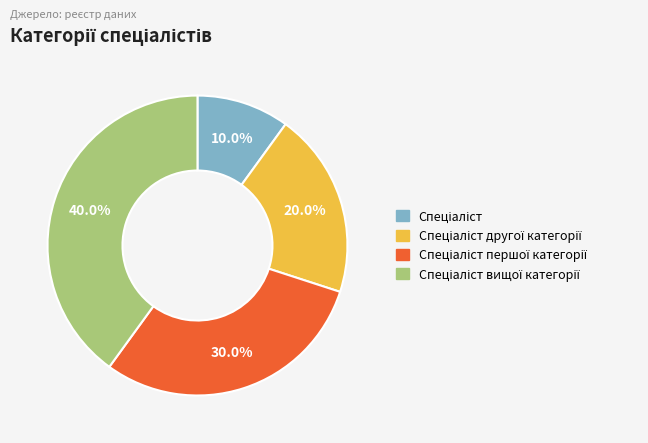

To the nearest percent, what is the difference between the largest and smallest slice percentages?

30%